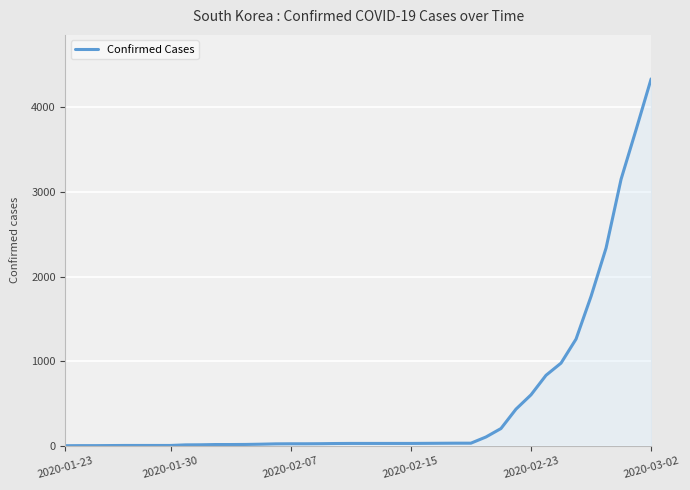

What is the difference between the maximum and minimum values?

4334